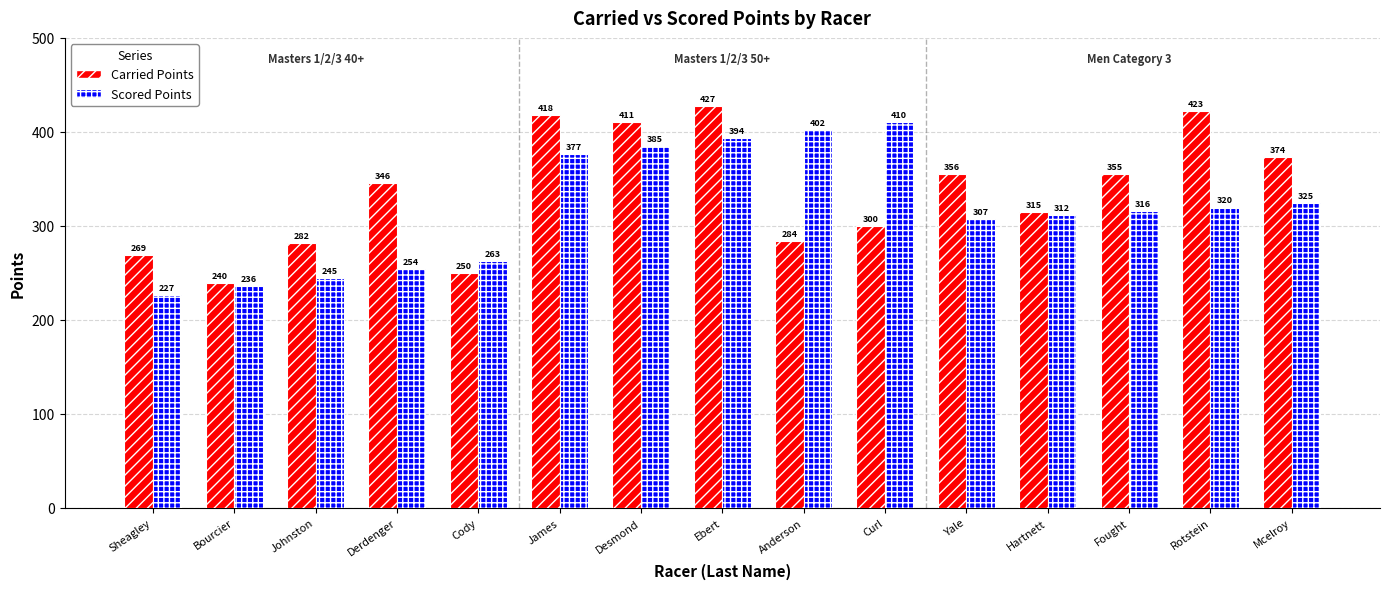

What is the label of the 12th bar from the left?

Hartnett